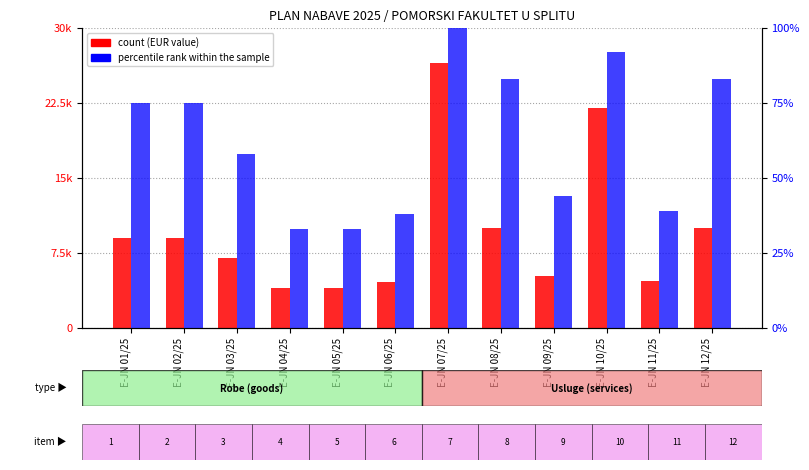

What is the maximum value shown in the chart?

26500